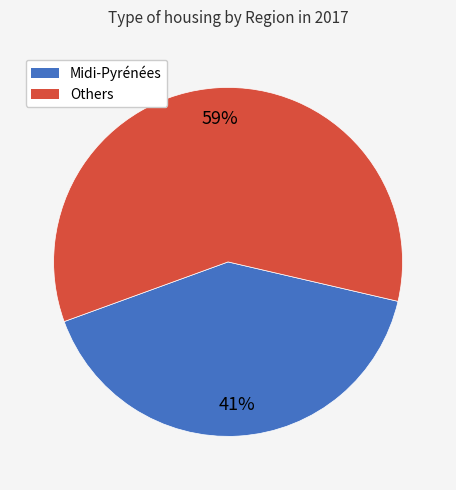

Is there any slice that represents more than half of the pie?

Yes